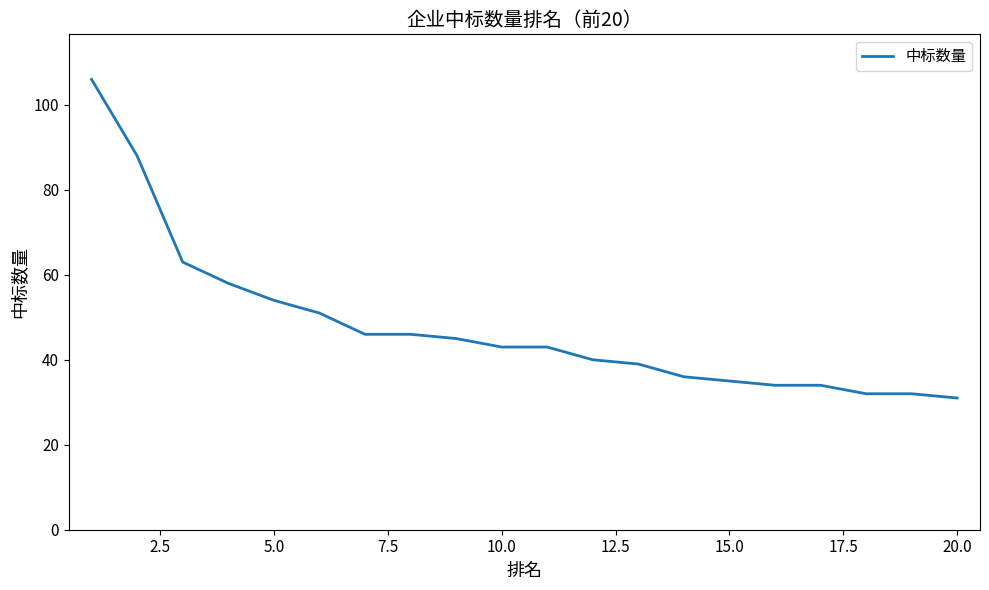

How many lines are shown in the chart?

1